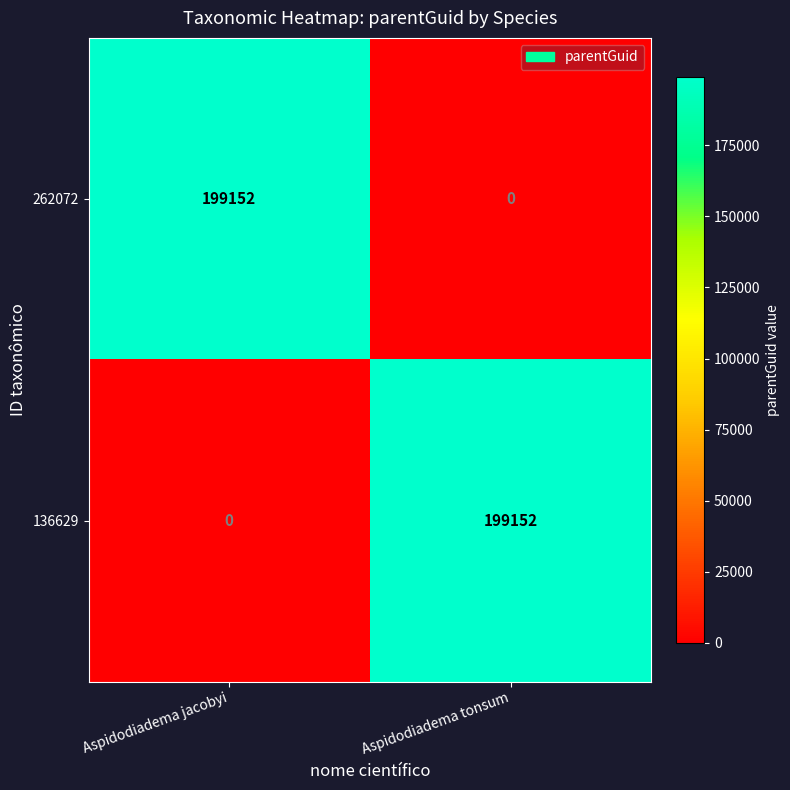

Reading left to right, list all the values displayed in this chart.

262072: 199152	0
136629: 0	199152